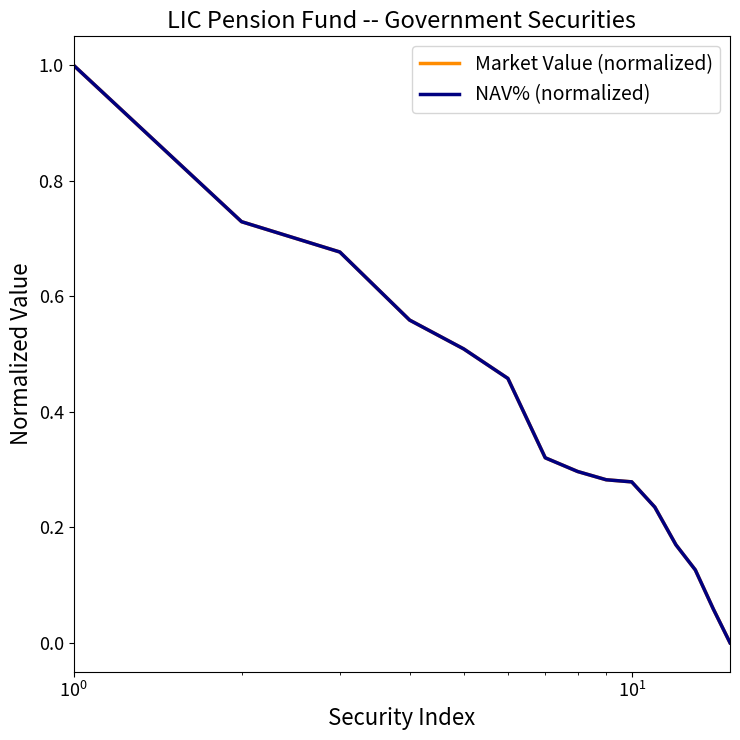

What is the greatest value displayed?

1.0